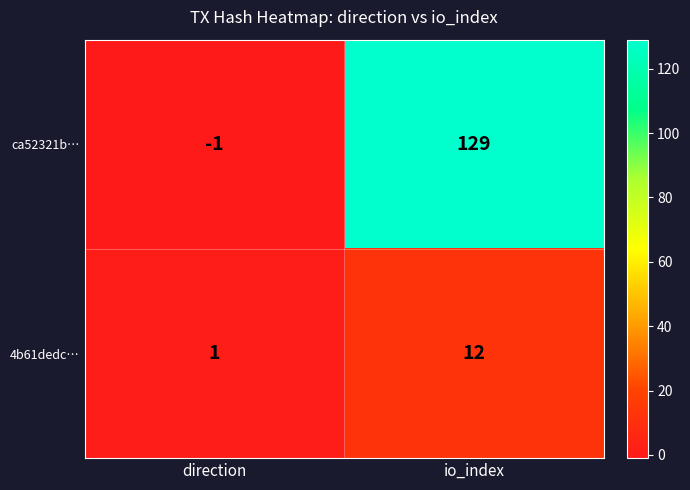

Which series changed the most between direction and io_index?

ca52321b…